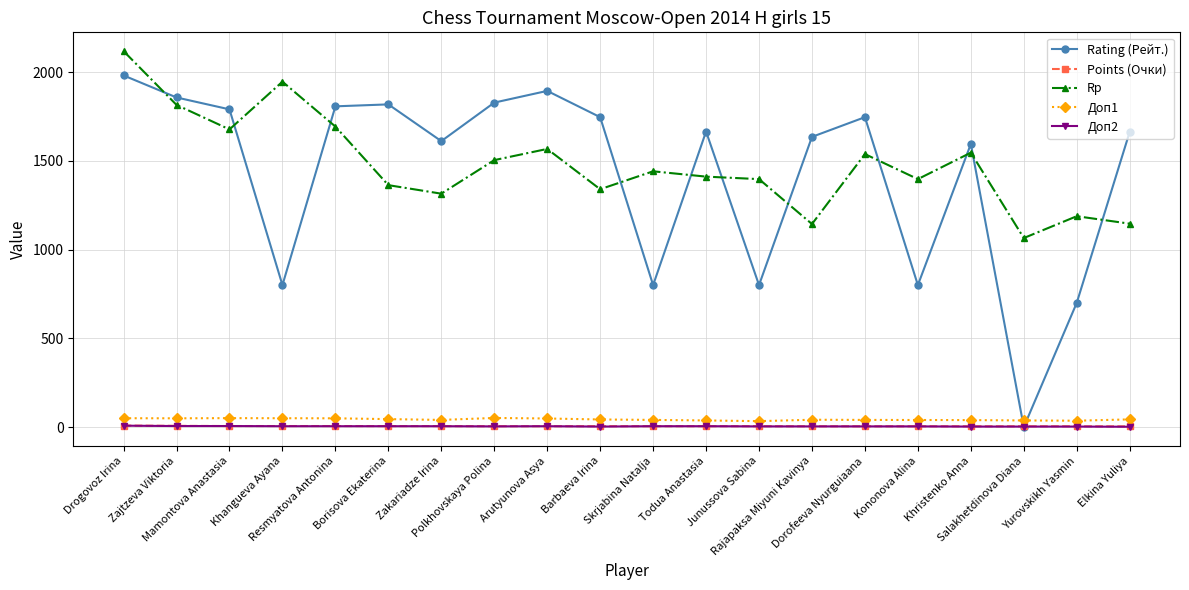

What is the value of the Rp point at the 12th from the left?

1411.0